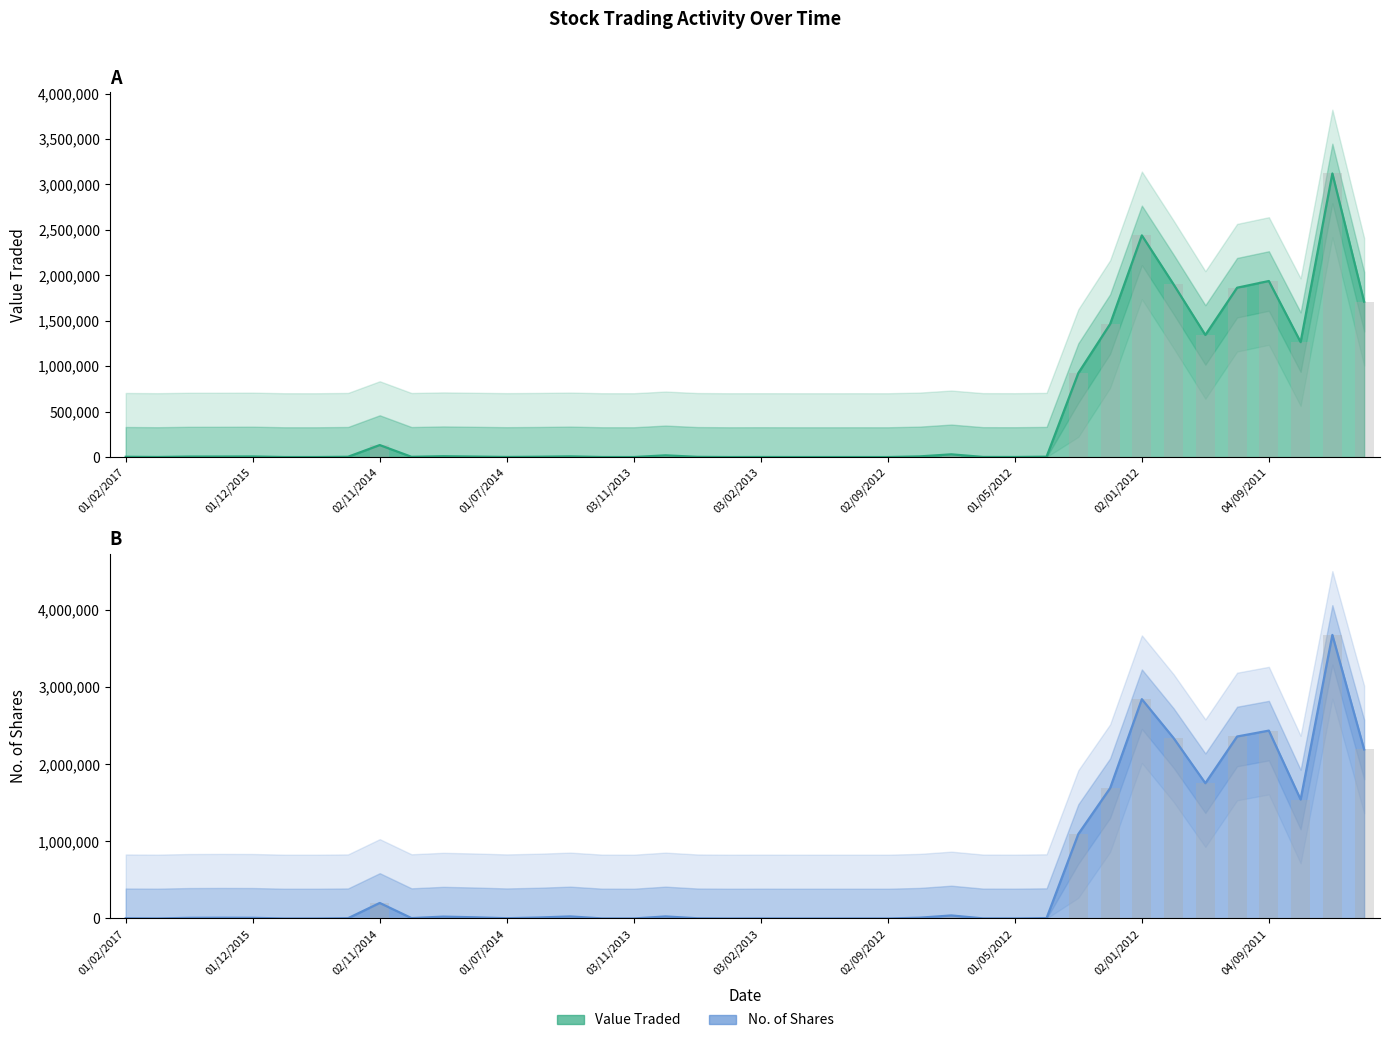

What is the label of the 3rd bar from the left?

01/11/2016